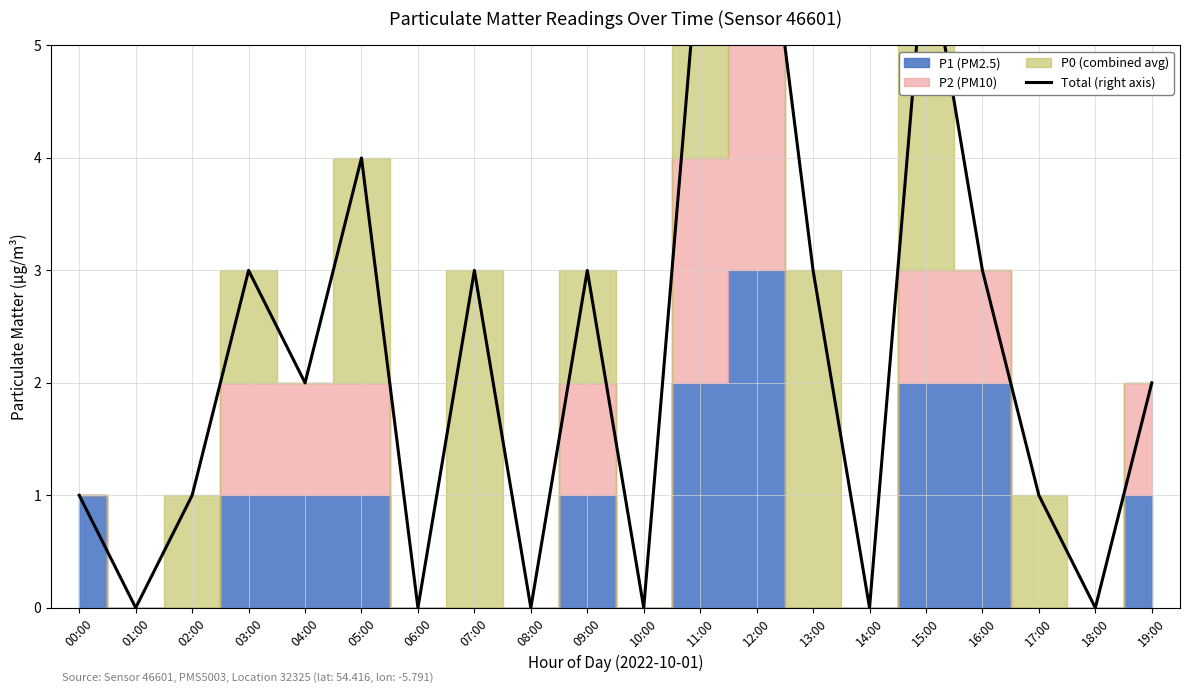

Where is the first local minimum?

01:00